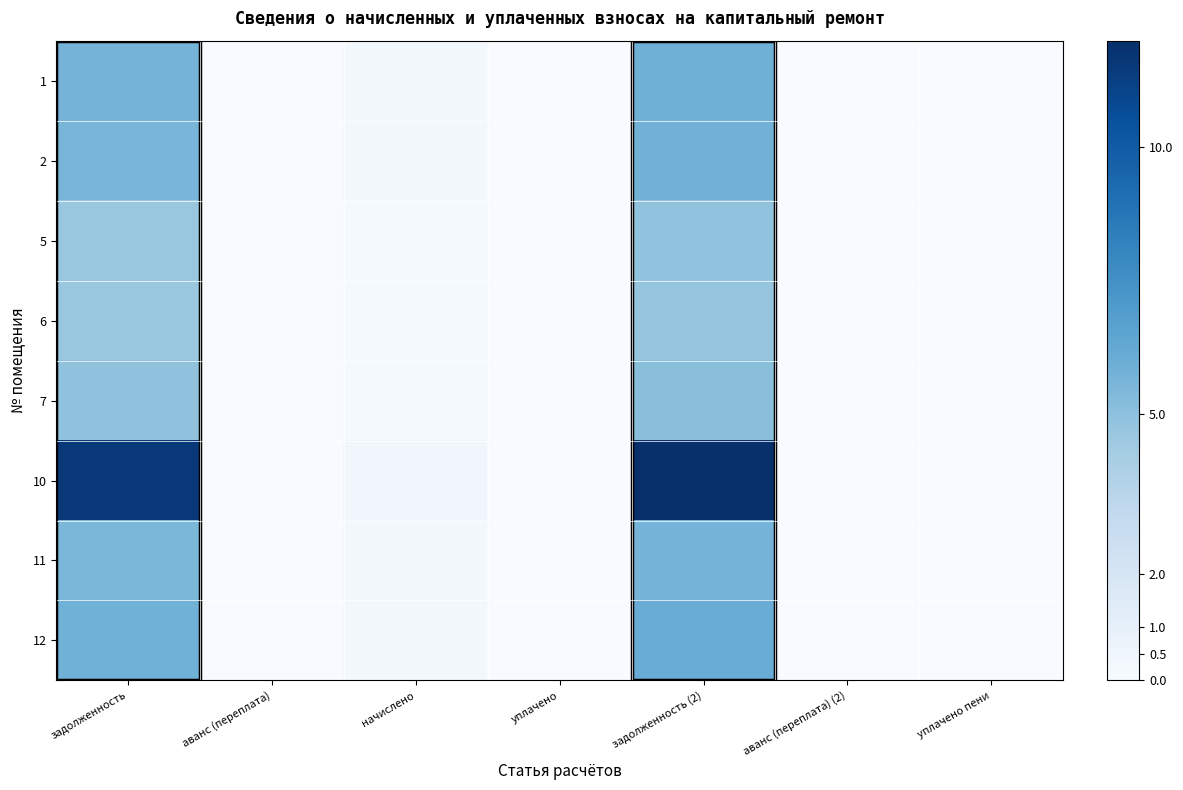

Reading left to right, what are all the values shown in this chart?

1: задолженность=5.7	аванс (переплата)=0.0	начислено=0.2	уплачено=0.0	задолженность (2)=5.9	аванс (переплата) (2)=0.0	уплачено пени=0.0
2: задолженность=5.6	аванс (переплата)=0.0	начислено=0.2	уплачено=0.0	задолженность (2)=5.8	аванс (переплата) (2)=0.0	уплачено пени=0.0
5: задолженность=4.7	аванс (переплата)=0.0	начислено=0.2	уплачено=0.0	задолженность (2)=4.8	аванс (переплата) (2)=0.0	уплачено пени=0.0
6: задолженность=4.6	аванс (переплата)=0.0	начислено=0.2	уплачено=0.0	задолженность (2)=4.8	аванс (переплата) (2)=0.0	уплачено пени=0.0
7: задолженность=4.9	аванс (переплата)=0.0	начислено=0.2	уплачено=0.0	задолженность (2)=5.1	аванс (переплата) (2)=0.0	уплачено пени=0.0
10: задолженность=11.6	аванс (переплата)=0.0	начислено=0.4	уплачено=0.0	задолженность (2)=12.0	аванс (переплата) (2)=0.0	уплачено пени=0.0
11: задолженность=5.5	аванс (переплата)=0.0	начислено=0.2	уплачено=0.0	задолженность (2)=5.7	аванс (переплата) (2)=0.0	уплачено пени=0.0
12: задолженность=5.9	аванс (переплата)=0.0	начислено=0.2	уплачено=0.0	задолженность (2)=6.1	аванс (переплата) (2)=0.0	уплачено пени=0.0